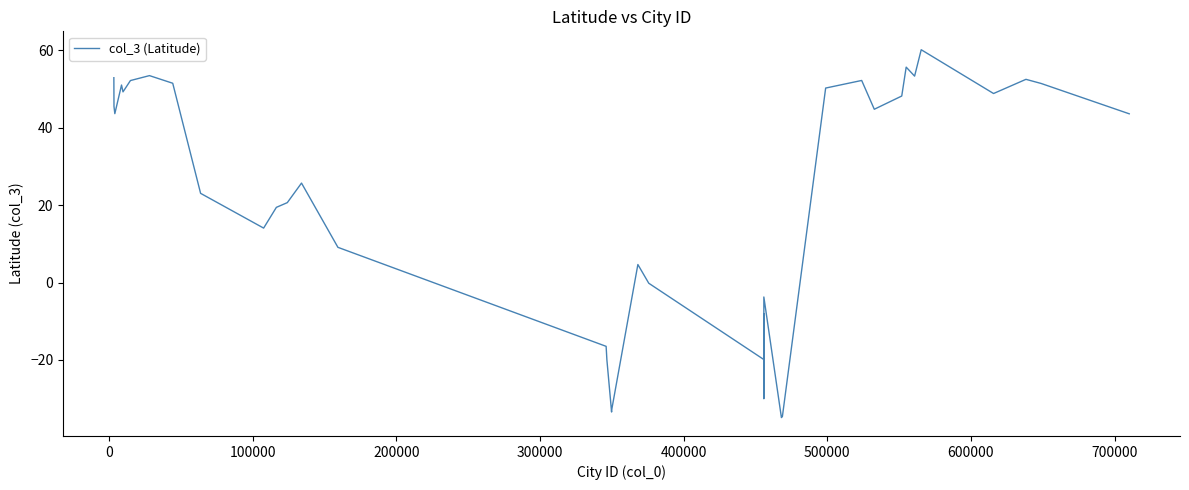

What is the difference between the maximum and minimum values?

95.1